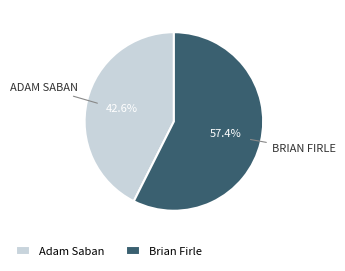

To the nearest percent, what percentage of the pie is Adam Saban?

43%